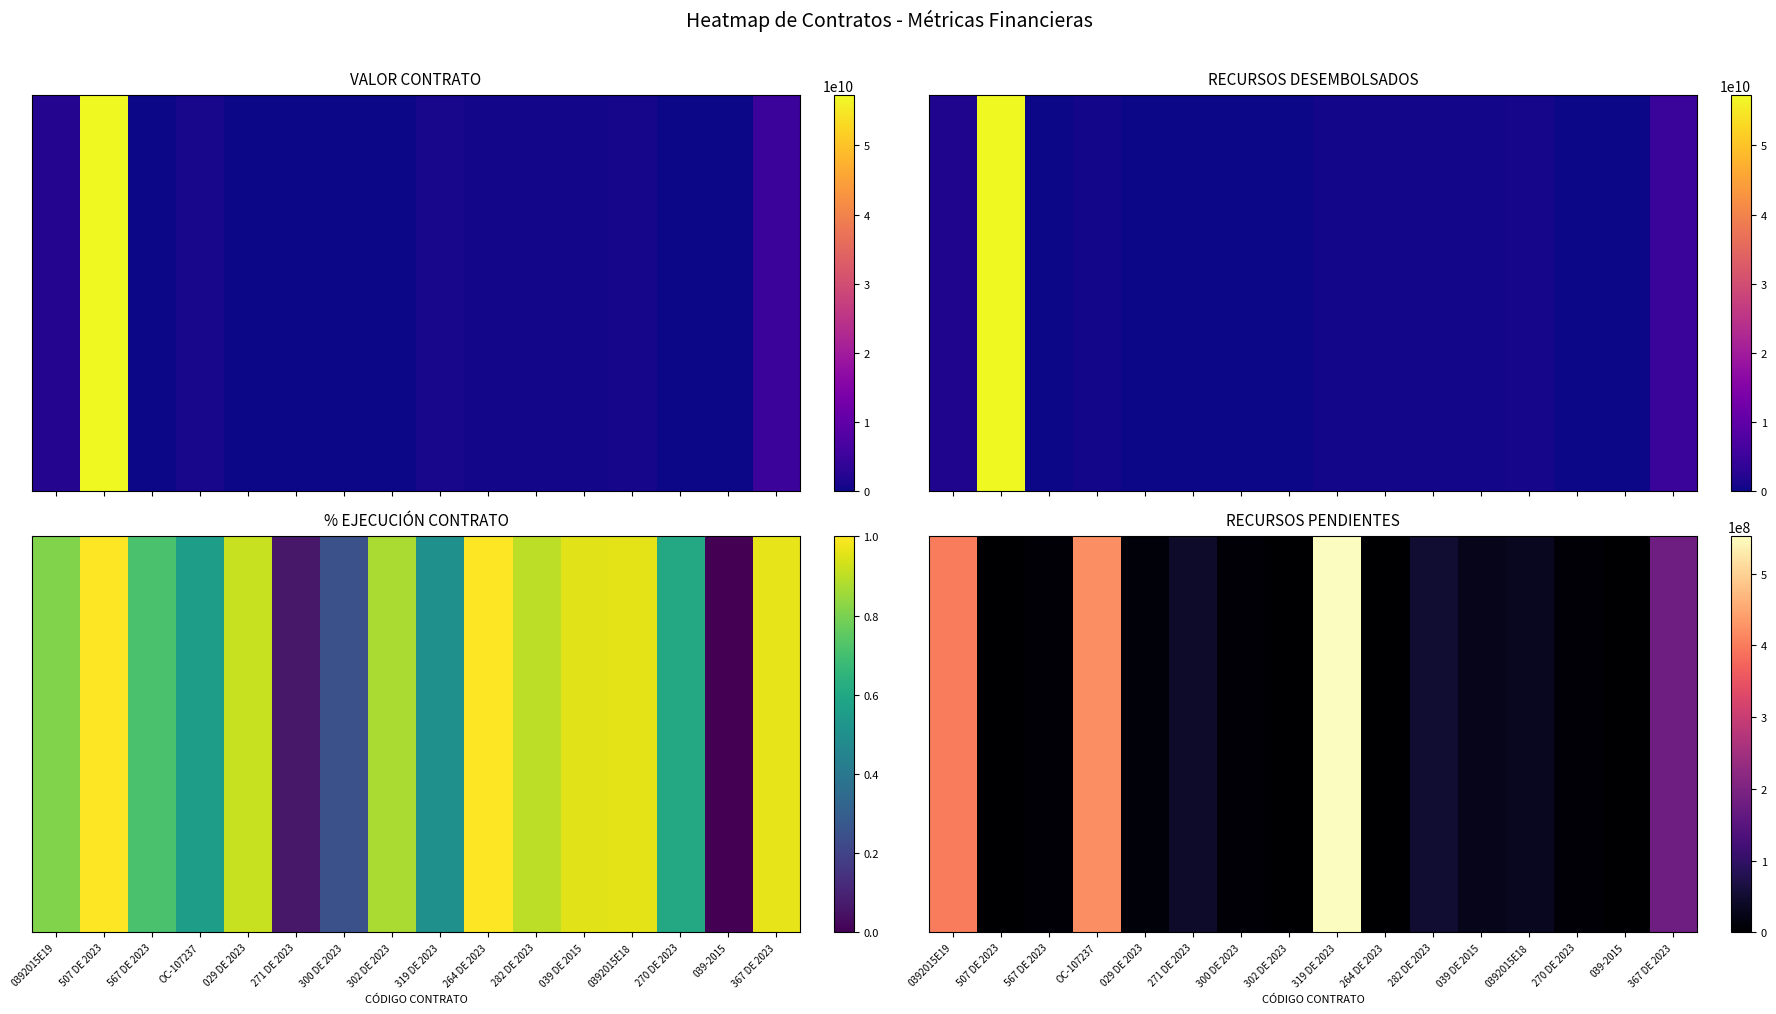

The value at 029 DE 2023 is 10174368. True or false?

True